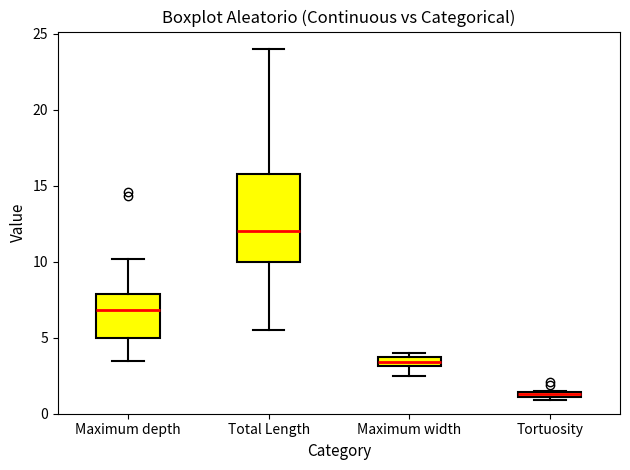

Where does the lower whisker of the box for Total Length end on the y-axis? The values are not printed on the chart, so give them approximately, as read against the axis.

5.5